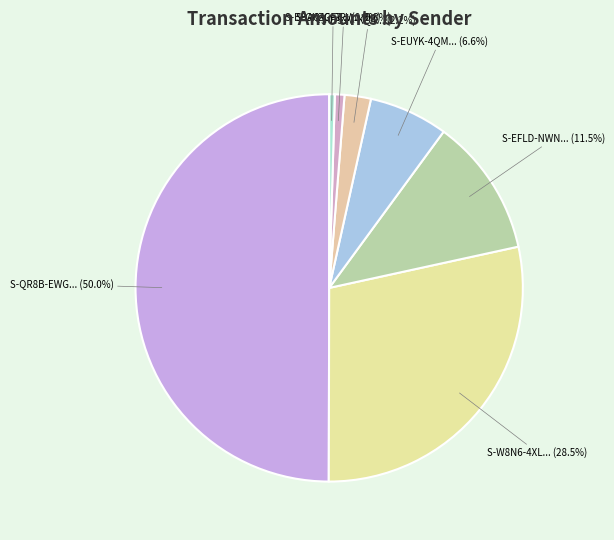

How many slices are in this pie chart?

7